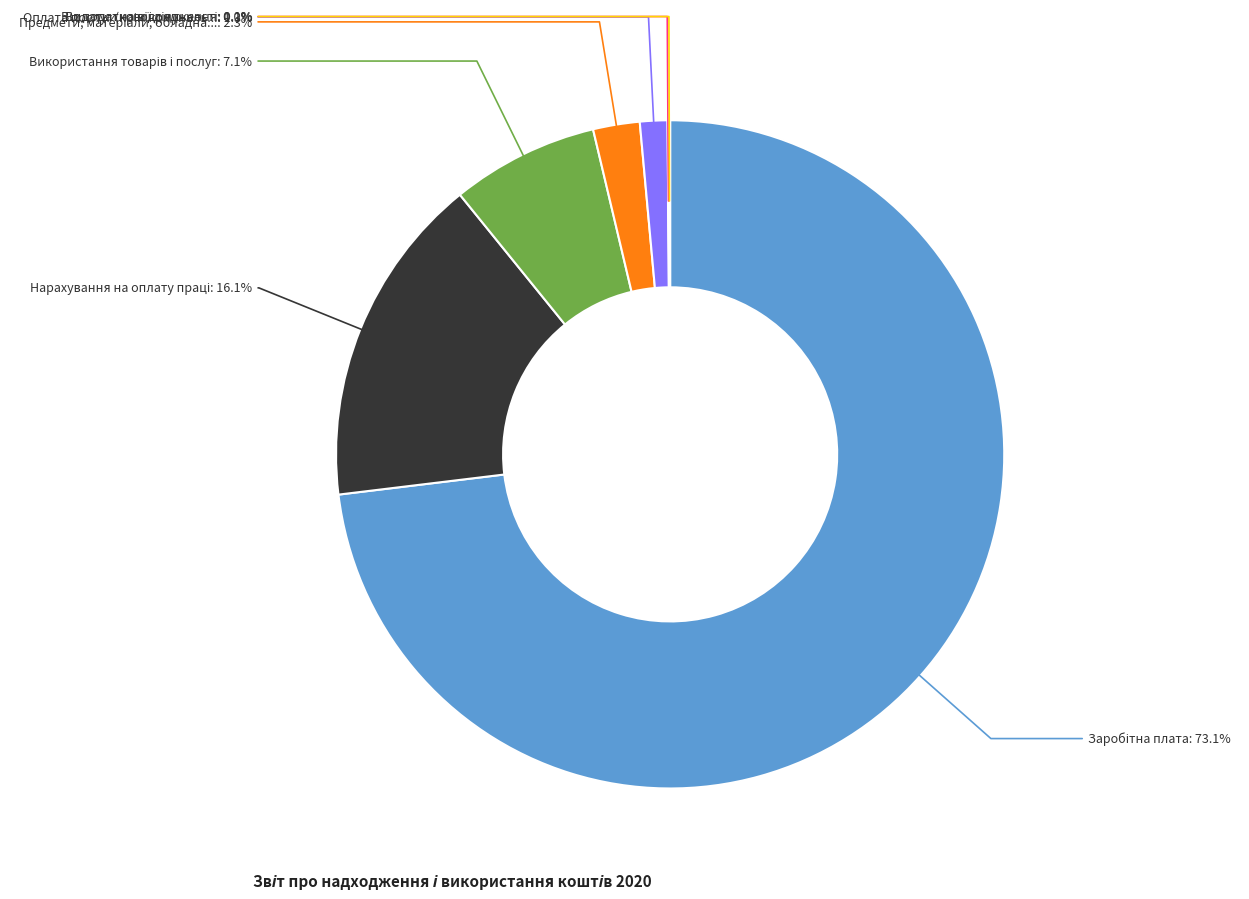

Is there any slice that represents more than half of the pie?

Yes